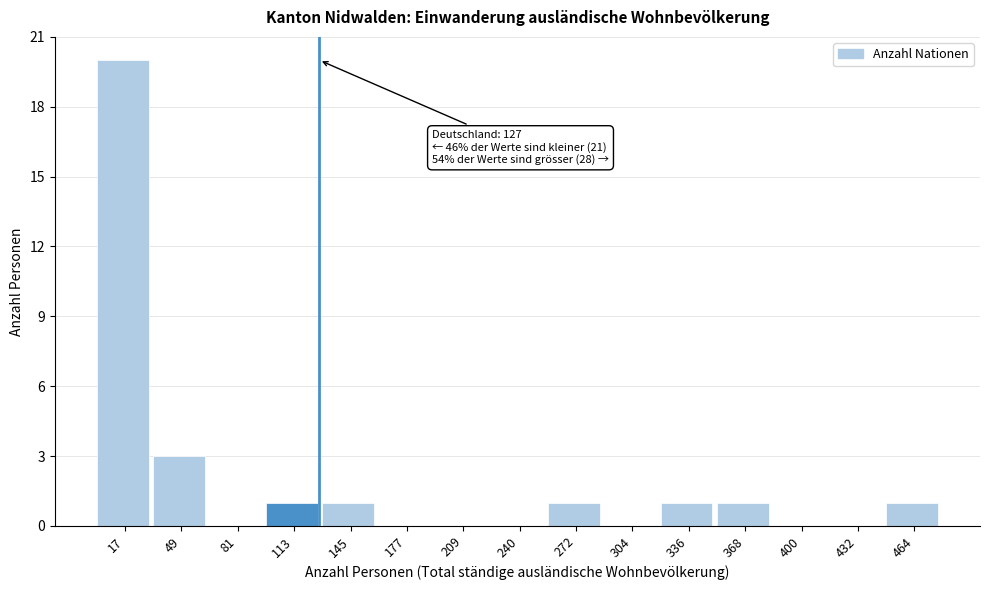

Which range on the x-axis has the tallest bar?

0 to 35